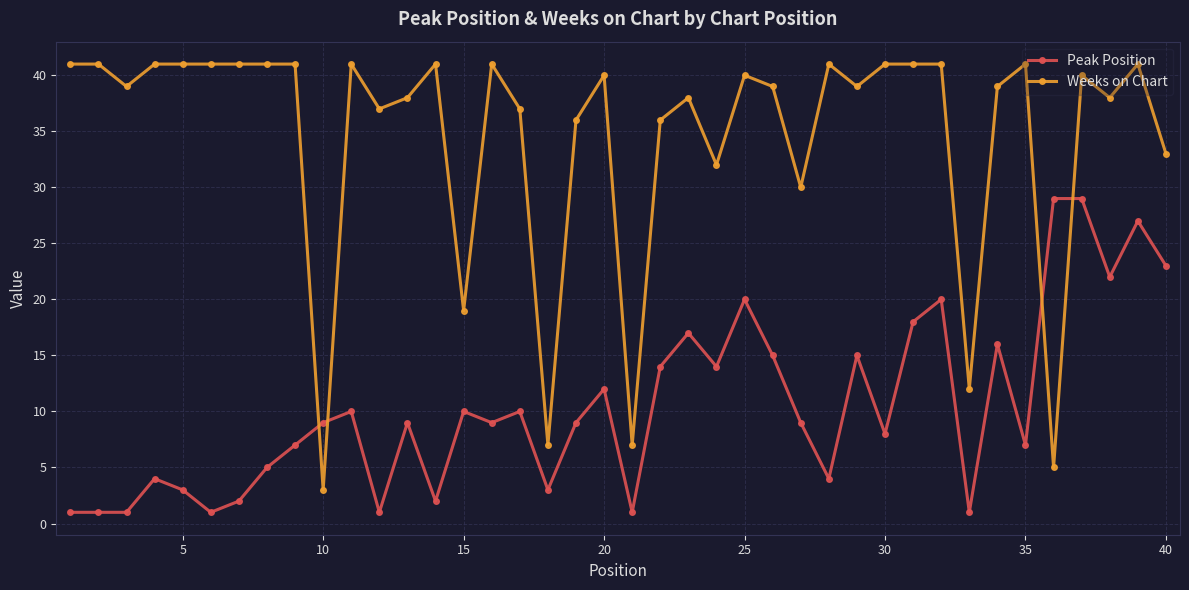

What is the sum of all Weeks on Chart values?

1381